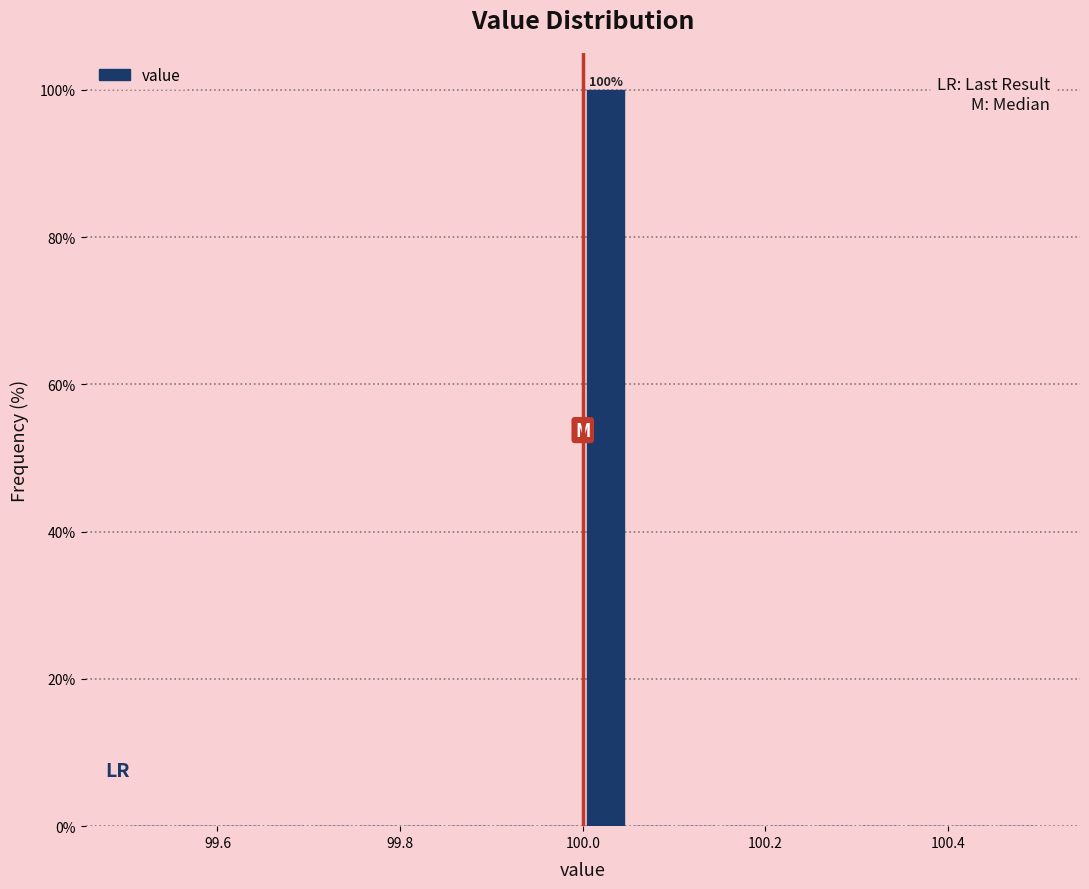

Around what value on the x-axis is the tallest bar? Give the approximate position of its centre, as read against the axis.

100.02